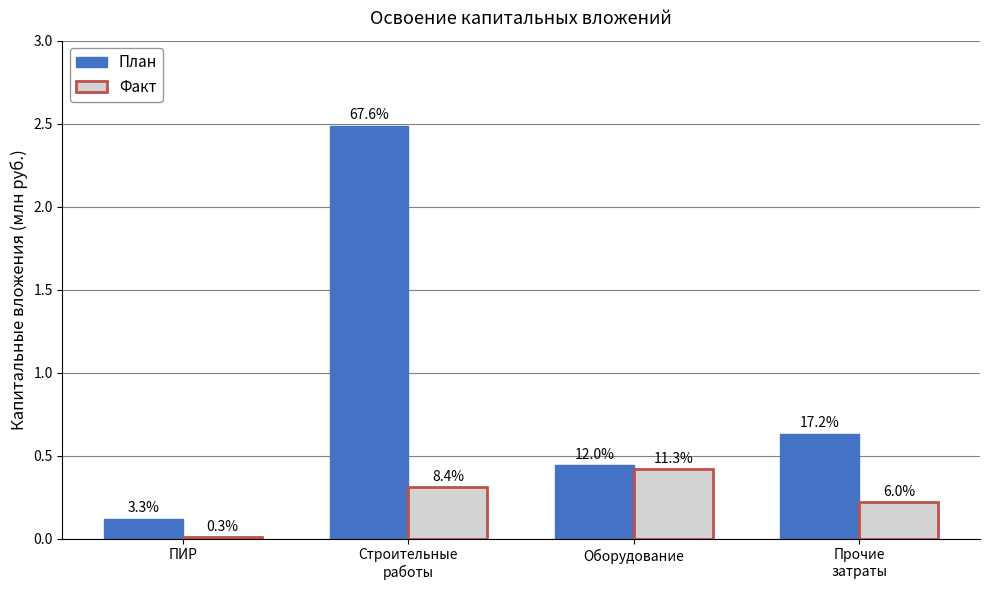

What is the value of the План bar at the 4th from the left?

0.6